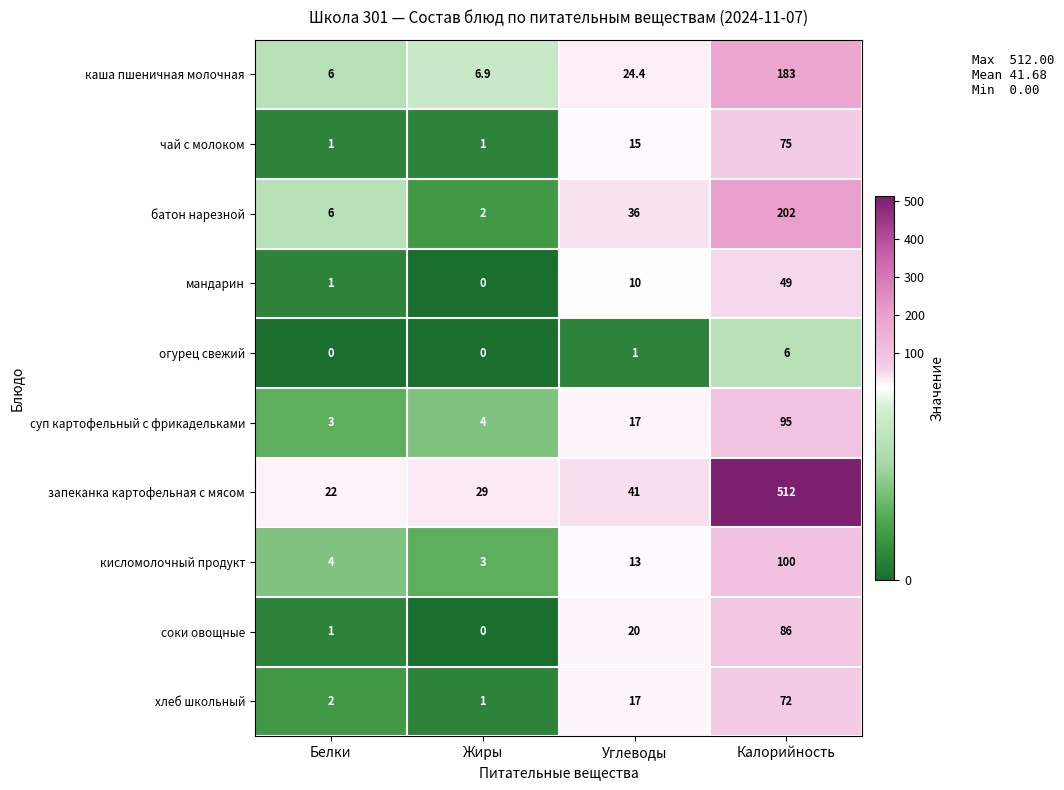

List the series in order of their peak value, lowest first.

огурец свежий, мандарин, хлеб школьный, чай с молоком, соки овощные, суп картофельный с фрикадельками, кисломолочный продукт, каша пшеничная молочная, батон нарезной, запеканка картофельная с мясом